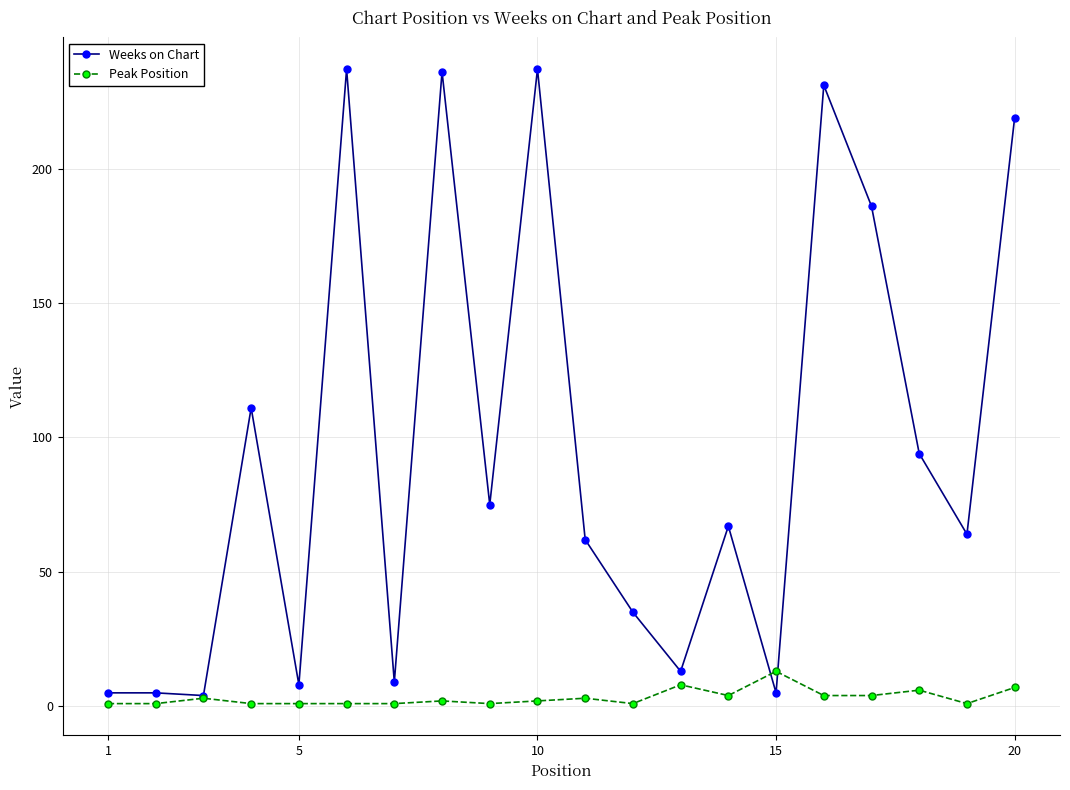

List the series in order of their peak value, highest first.

Weeks on Chart, Peak Position